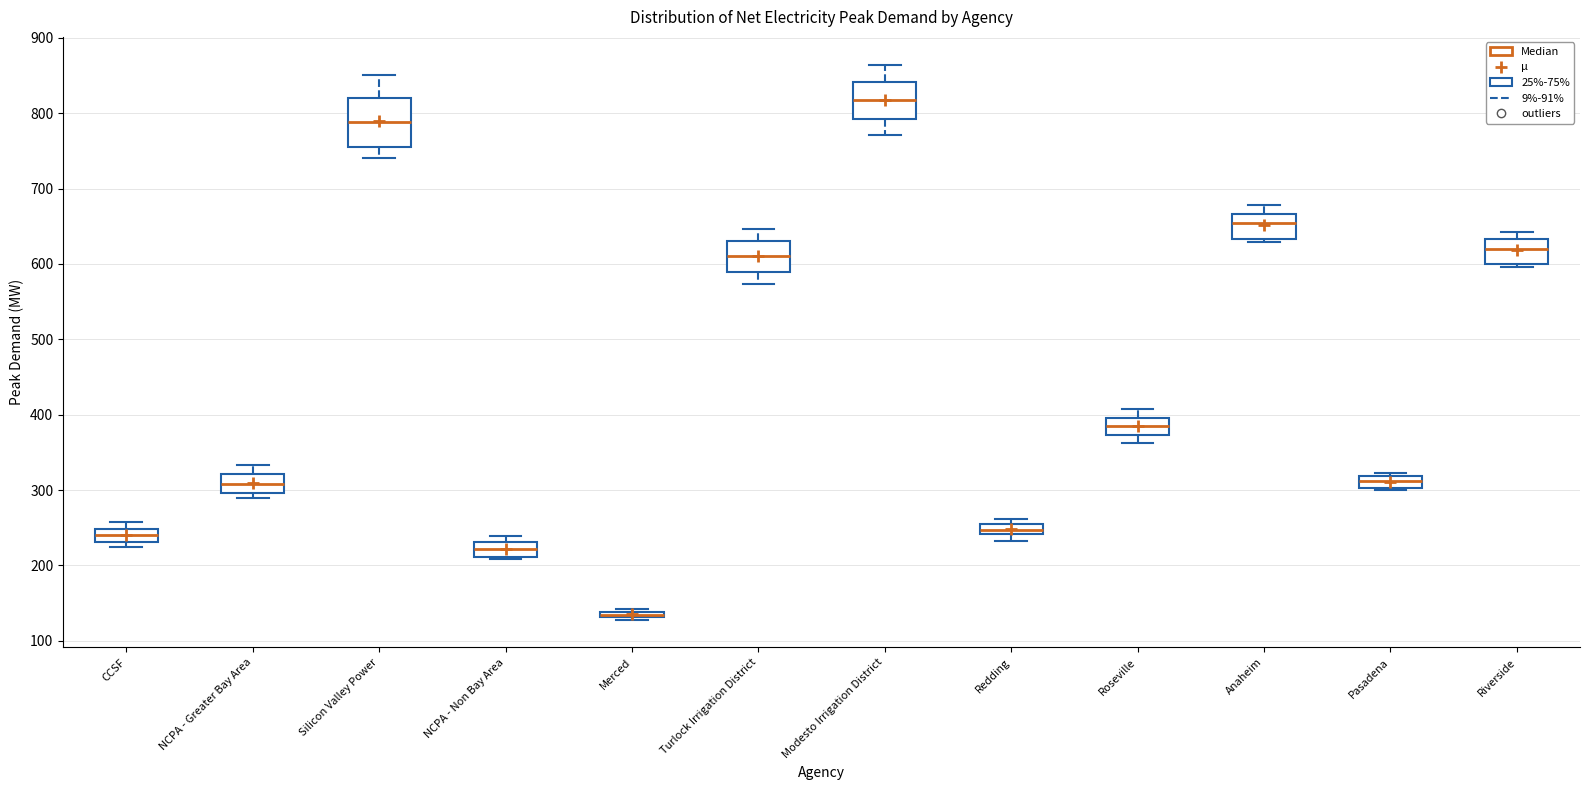

Comparing the boxes themselves (not the whiskers), which one is the tallest?

Silicon Valley Power